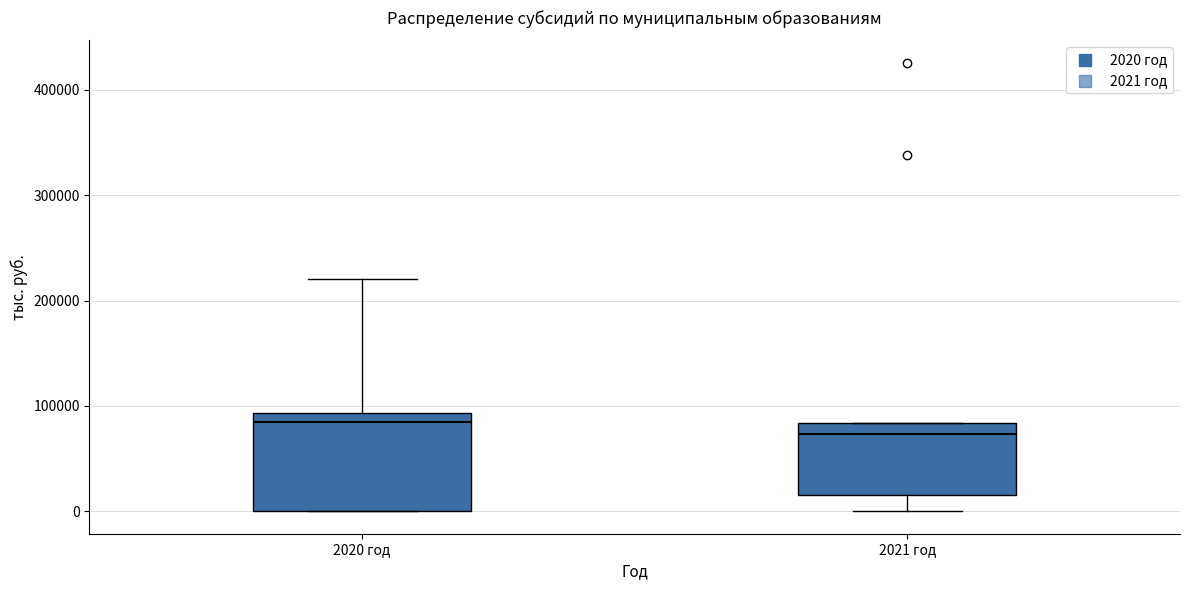

Where is the upper edge of the box for 2020 год on the y-axis? The values are not printed on the chart, so give them approximately, as read against the axis.

90000